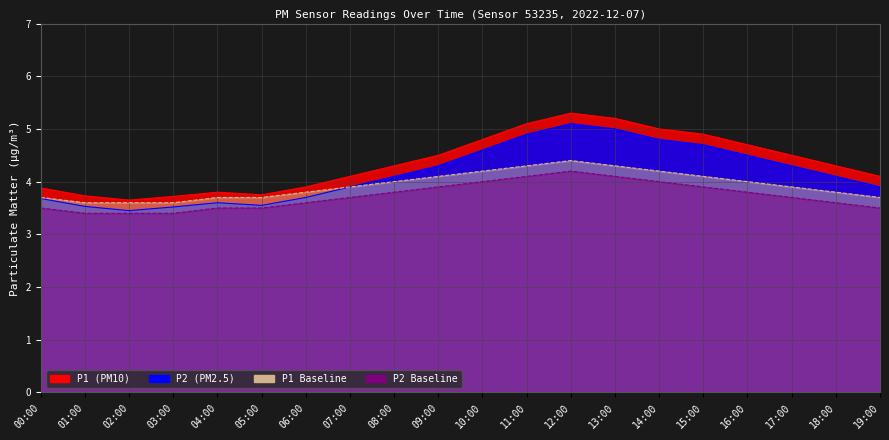

What is the spread (max minus min) of values at 15:00?

1.0